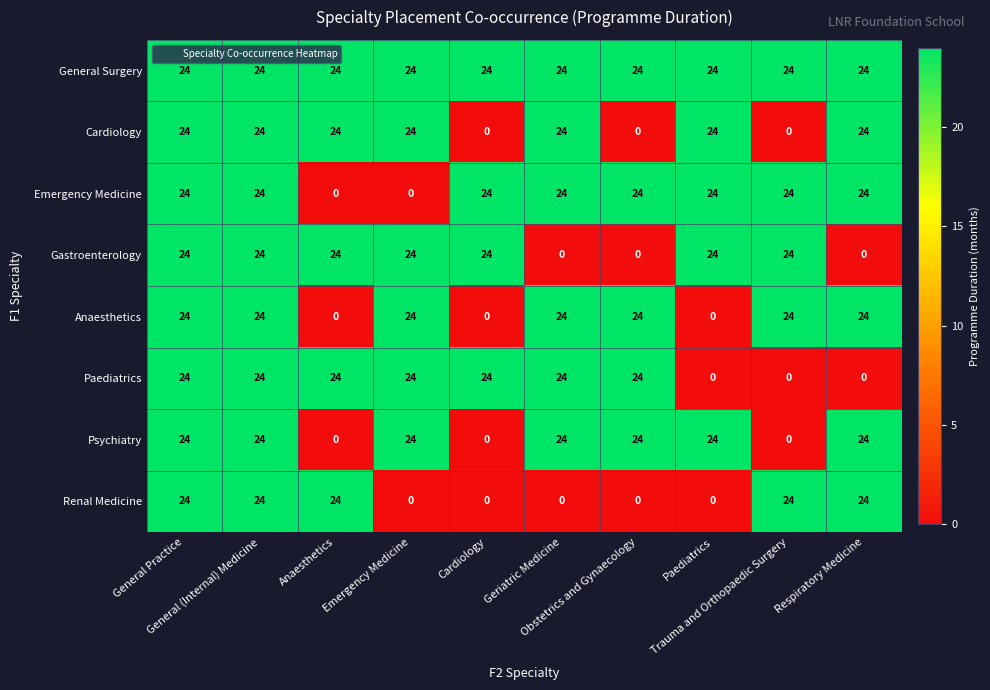

Which series has the largest total across all categories?

General Surgery